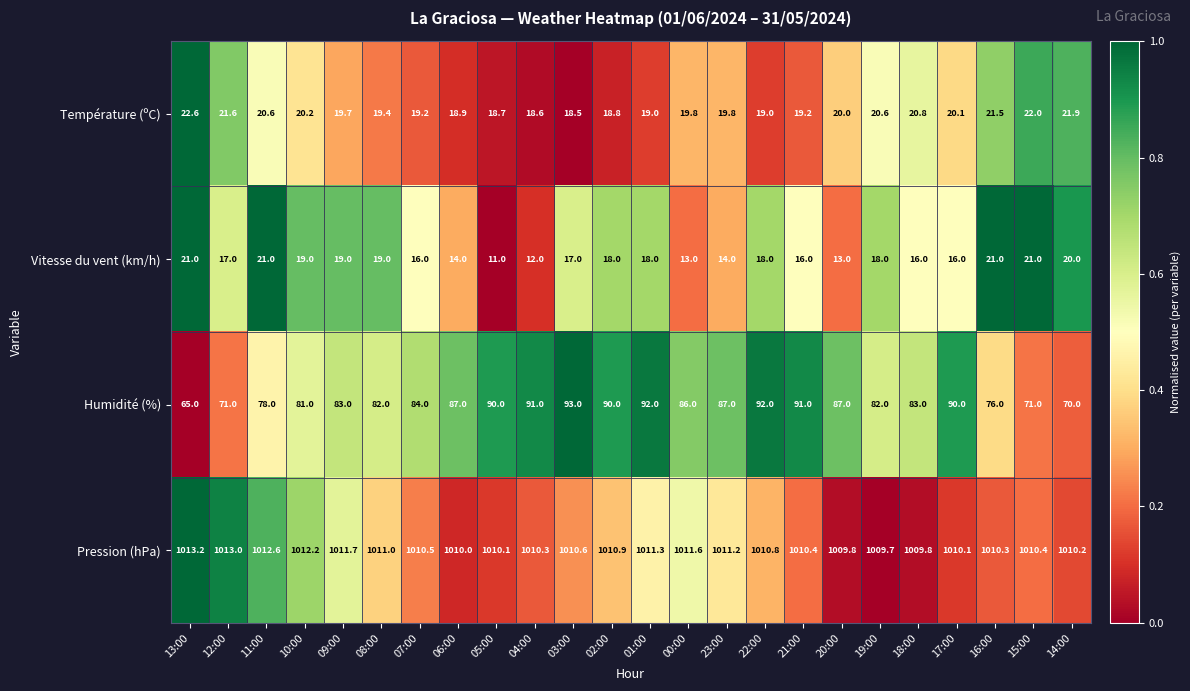

What is the difference between the highest and lowest values at 11:00?

992.0